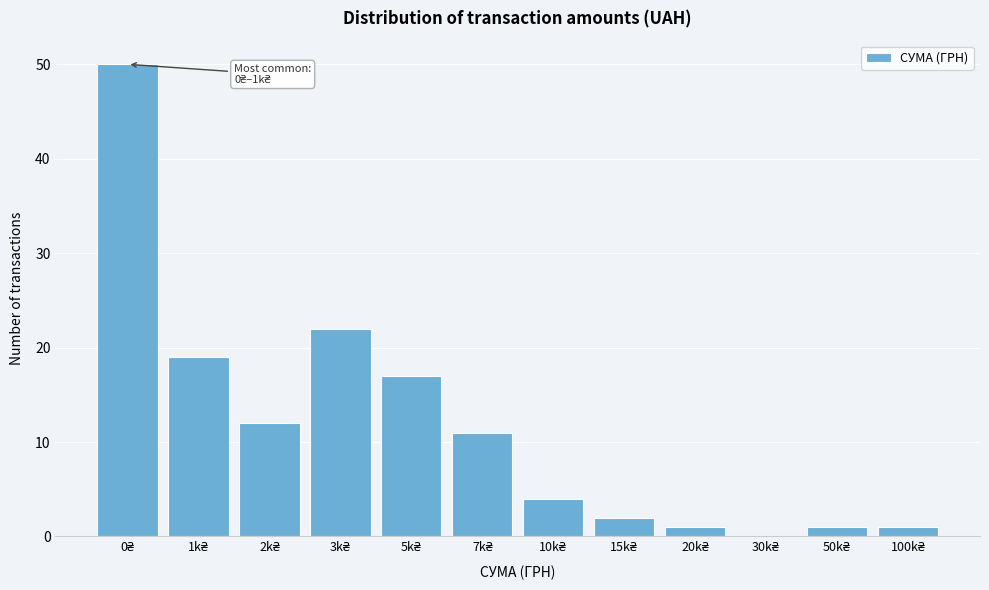

What is the sum of all values?

140